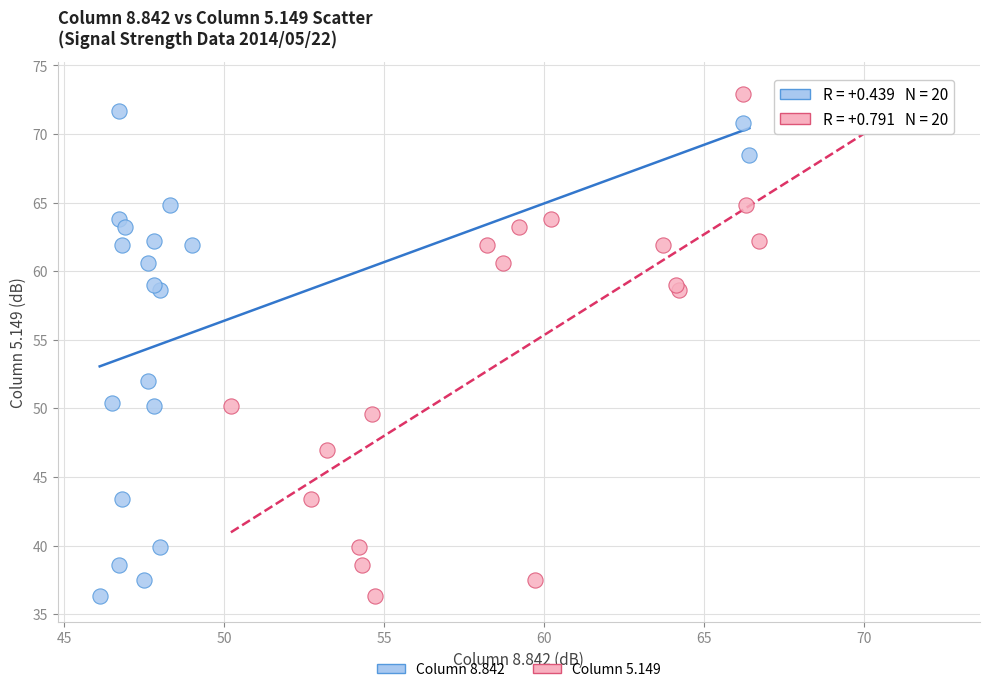

Which series has the largest Y range (max minus min)?

Column 5.149